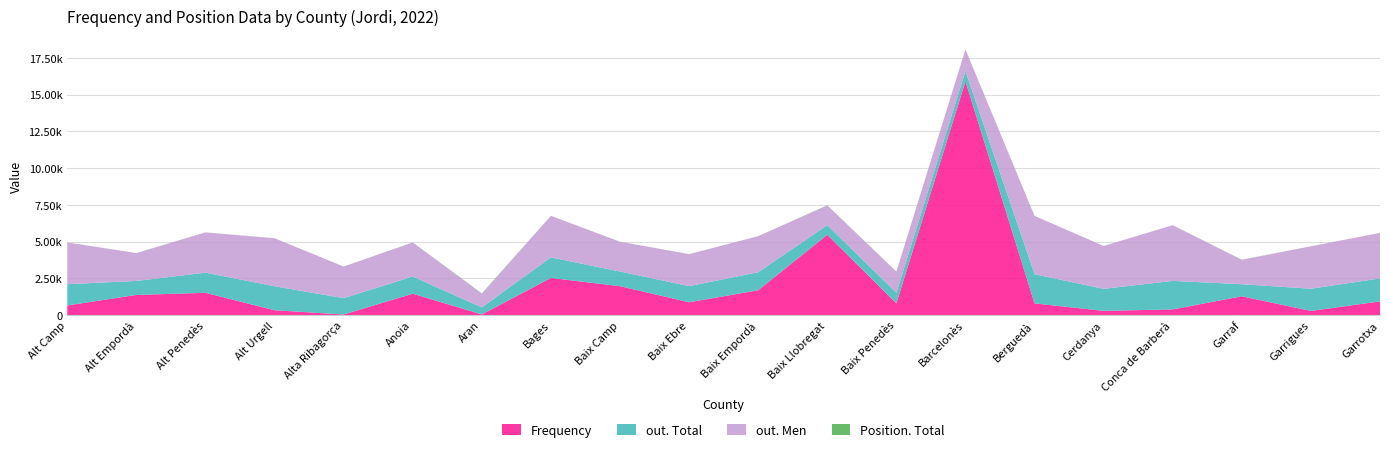

Reading right to left, extract all data points from this chart.

Frequency: Garrotxa=934	Garrigues=287	Garraf=1284	Conca de Barberà=391	Cerdanya=291	Berguedà=799	Barcelonès=15902	Baix Penedès=805	Baix Llobregat=5464	Baix Empordà=1694	Baix Ebre=875	Baix Camp=1969	Bages=2530	Aran=49	Anoia=1459	Alta Ribagorça=44	Alt Urgell=334	Alt Penedès=1519	Alt Empordà=1376	Alt Camp=658
out. Total: Garrotxa=1563	Garrigues=1510	Garraf=819	Conca de Barberà=1938	Cerdanya=1497	Berguedà=1984	Barcelonès=697	Baix Penedès=716	Baix Llobregat=656	Baix Empordà=1223	Baix Ebre=1099	Baix Camp=997	Bages=1399	Aran=477	Anoia=1167	Alta Ribagorça=1112	Alt Urgell=1631	Alt Penedès=1369	Alt Empordà=949	Alt Camp=1445
out. Men: Garrotxa=3094	Garrigues=2883	Garraf=1655	Conca de Barberà=3785	Cerdanya=2915	Berguedà=3966	Barcelonès=1454	Baix Penedès=1431	Baix Llobregat=1335	Baix Empordà=2452	Baix Ebre=2172	Baix Camp=2023	Bages=2823	Aran=930	Anoia=2315	Alta Ribagorça=2146	Alt Urgell=3262	Alt Penedès=2738	Alt Empordà=1893	Alt Camp=2841
Position. Total: Garrotxa=2	Garrigues=3	Garraf=9	Conca de Barberà=1	Cerdanya=1	Berguedà=1	Barcelonès=9	Baix Penedès=11	Baix Llobregat=15	Baix Empordà=1	Baix Ebre=3	Baix Camp=4	Bages=1	Aran=22	Anoia=4	Alta Ribagorça=3	Alt Urgell=2	Alt Penedès=2	Alt Empordà=3	Alt Camp=1